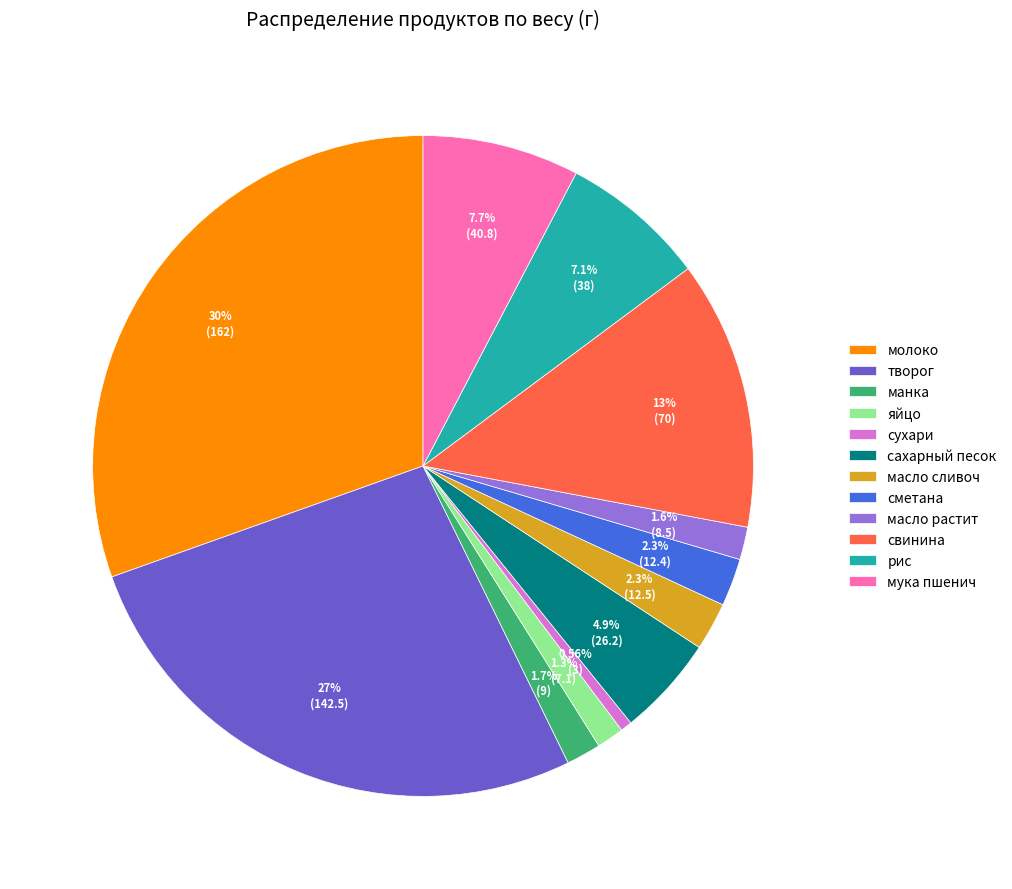

What percentage is NOT represented by сметана?

97.7%